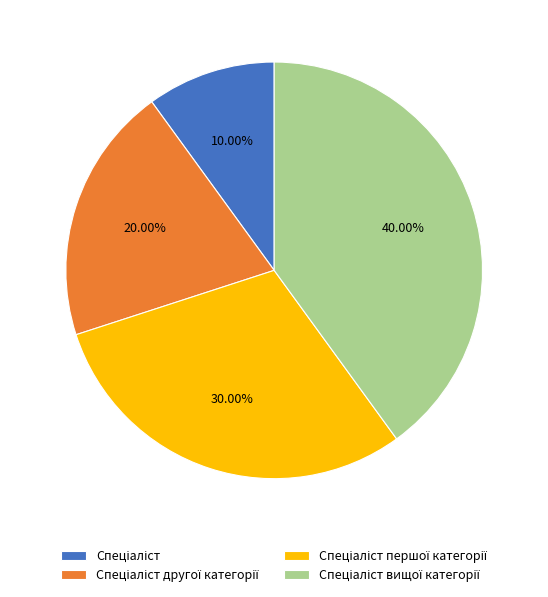

Is there a majority slice in this chart?

No